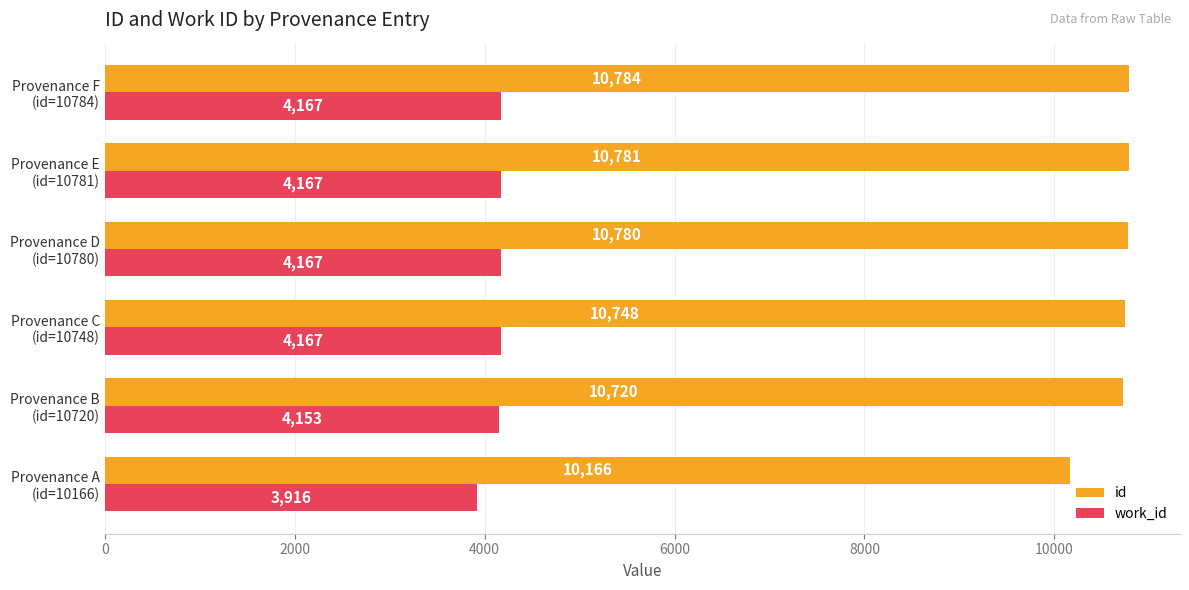

Count the number of data series in this chart.

2